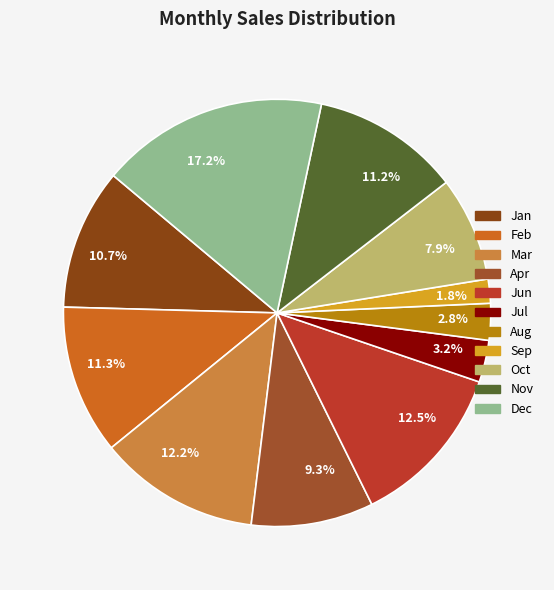

What portion of the pie excludes Jun?

87.5%